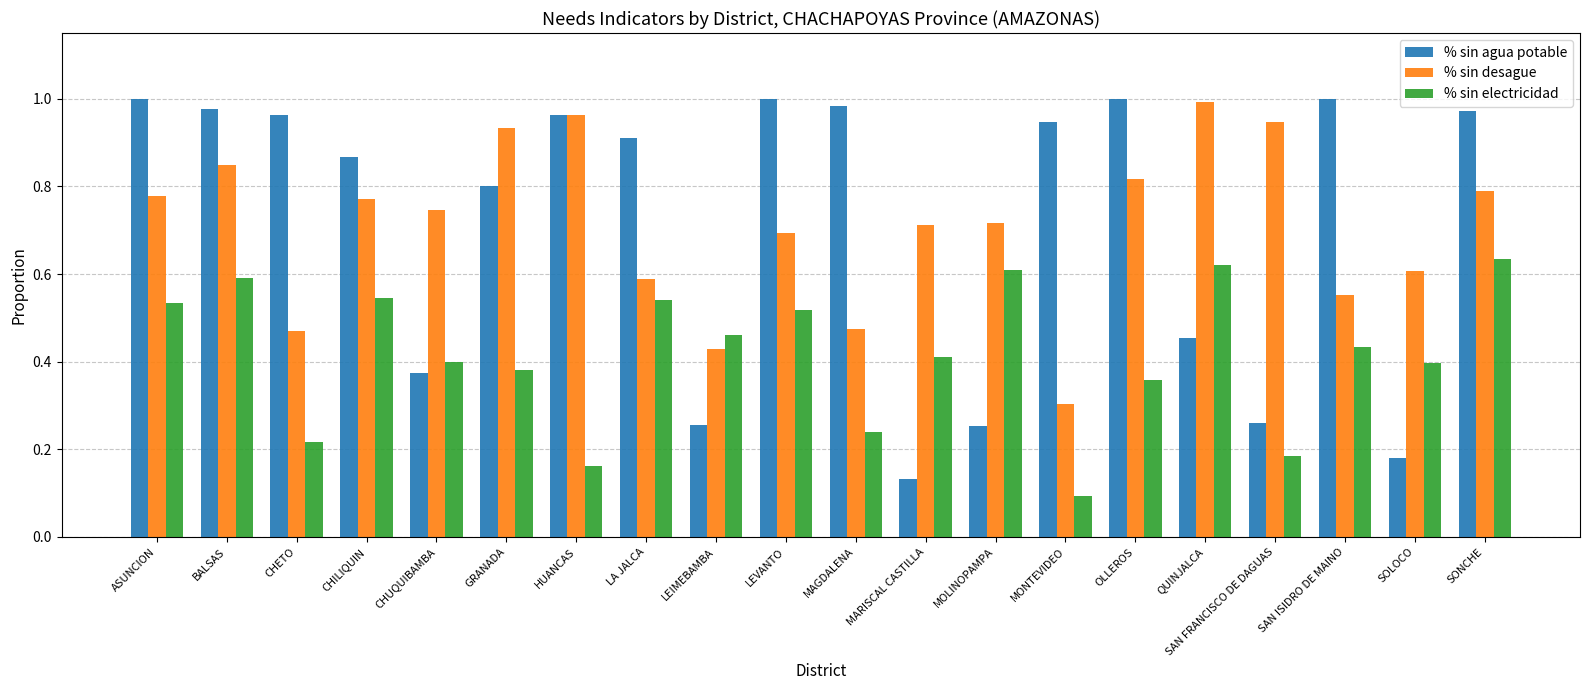

Where is % sin agua potable nearest to the value 0?

MARISCAL CASTILLA